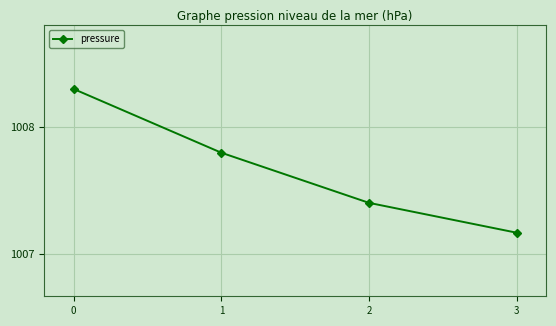

Approximately how many times larger is the value at 1 compared to 2?

1.0